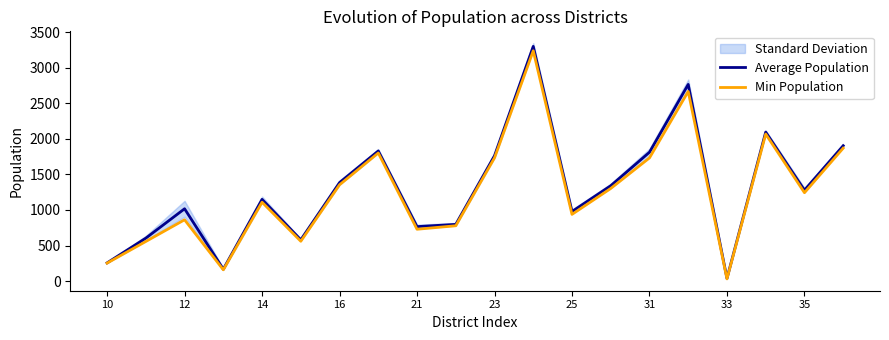

Reading right to left, list all the values displayed in this chart.

Average Population: 1903.2	1278.0	2095.2	38.5	2765.5	1811.8	1341.0	978.2	3299.8	1763.0	797.5	765.8	1829.8	1384.8	580.5	1149.0	167.5	1016.8	604.0	256.0
Min Population: 1869.0	1243.0	2067.0	31.0	2666.0	1732.0	1302.0	938.0	3238.0	1733.0	778.0	729.0	1801.0	1354.0	560.0	1109.0	159.0	862.0	557.0	253.0